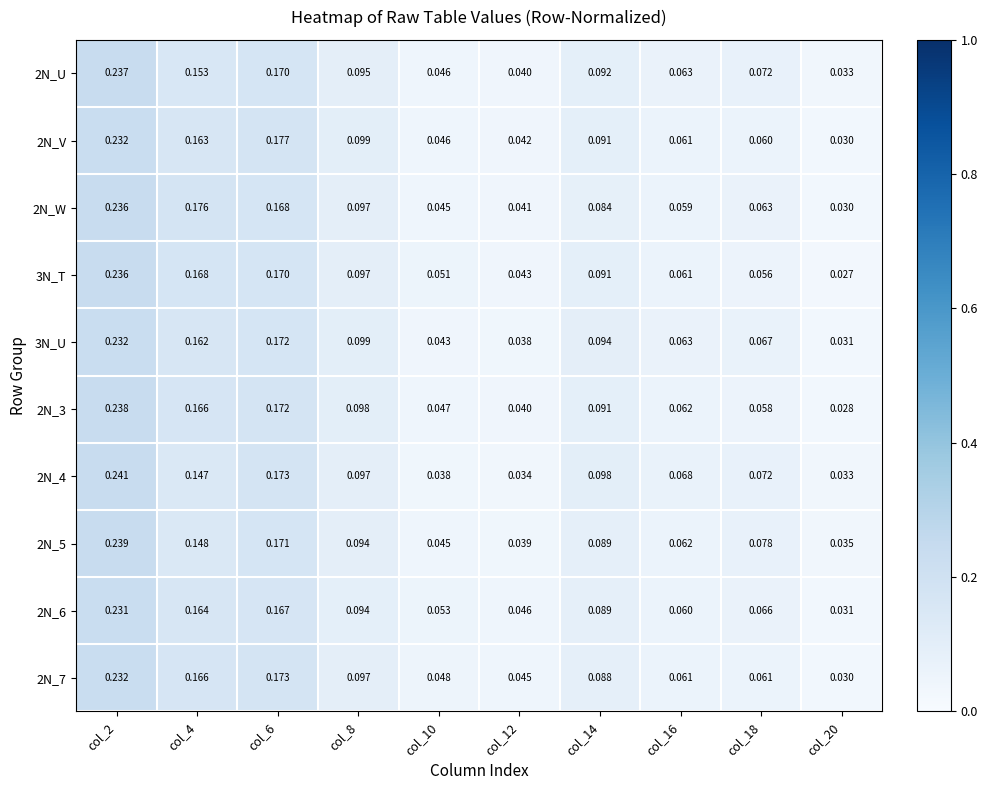

Is the value of 2N_4 at col_10 greater than the value of 2N_V at col_8?

No